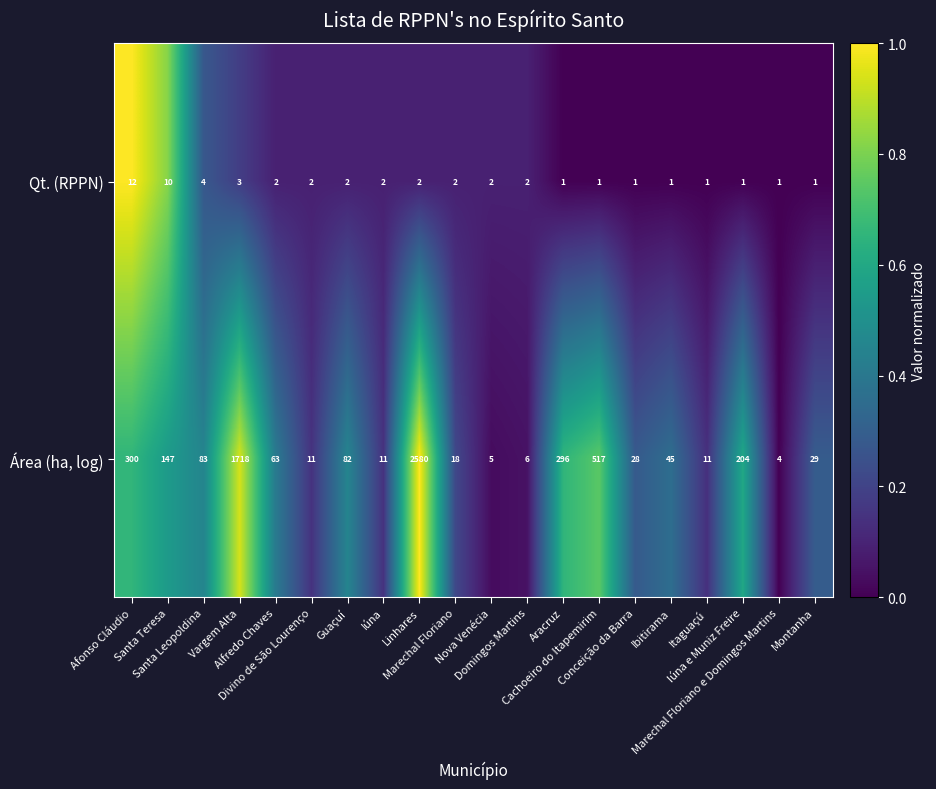

Rank the series by their maximum value, from lowest to highest.

Qt. (RPPN), Área (ha, log)